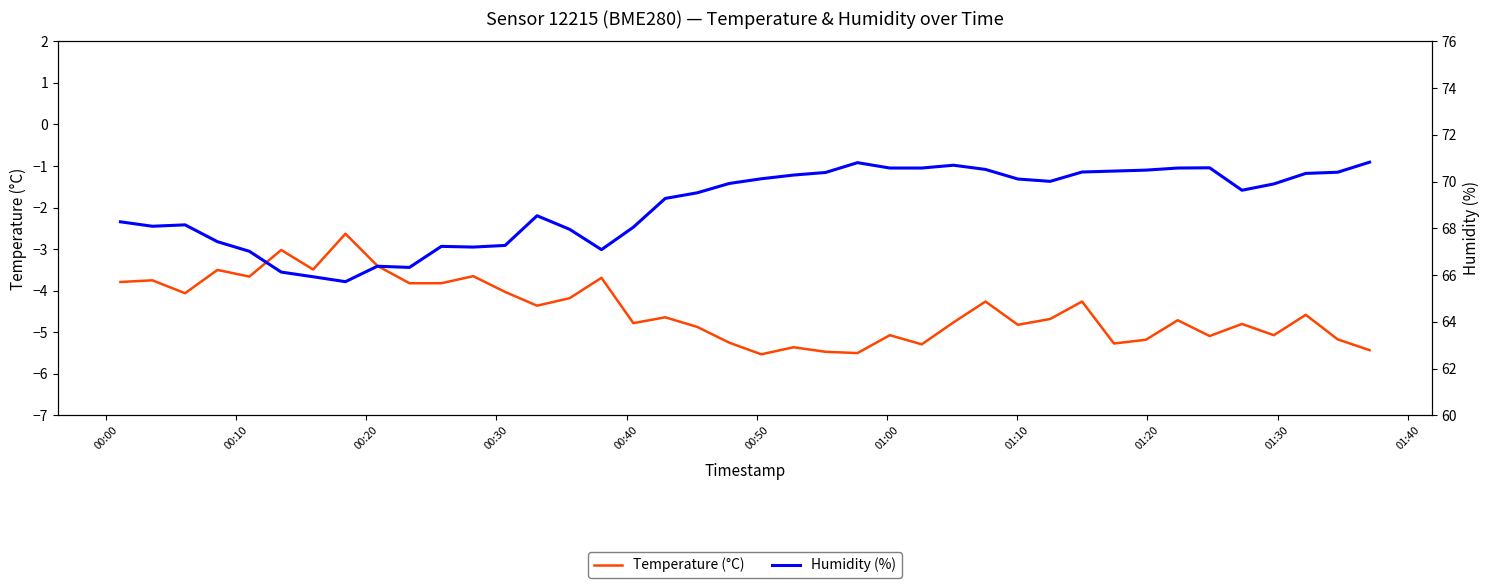

At which category does Humidity (%) reach its first local peak?

00:20